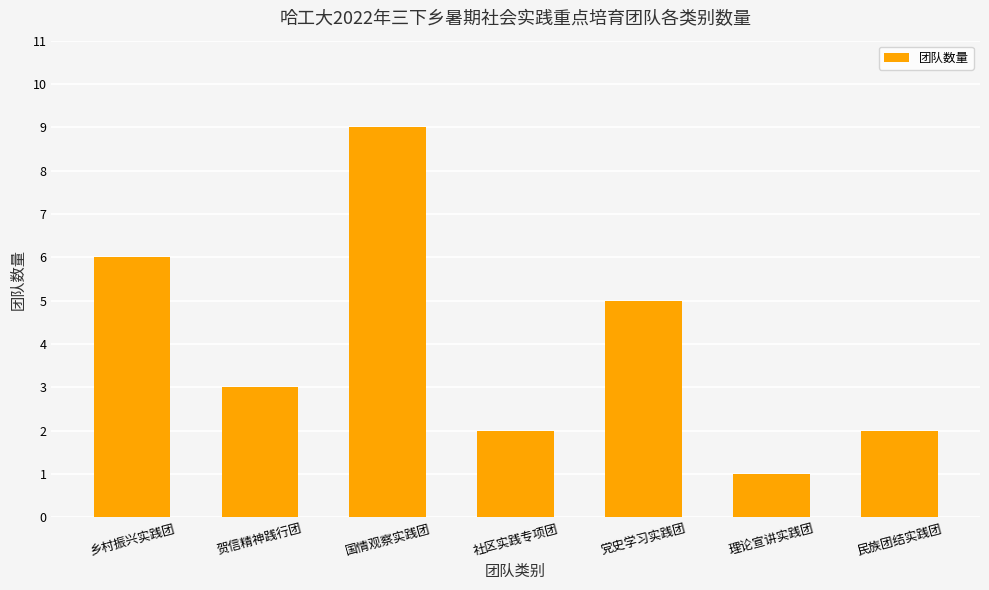

True or false: the data shows 8 at 党史学习实践团.

False